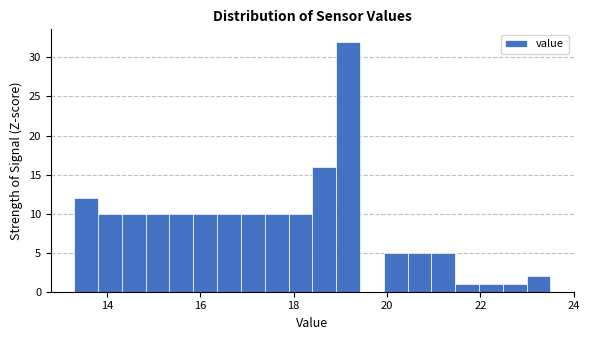

Around what value on the x-axis is the tallest bar? Give the approximate position of its centre, as read against the axis.

19.2